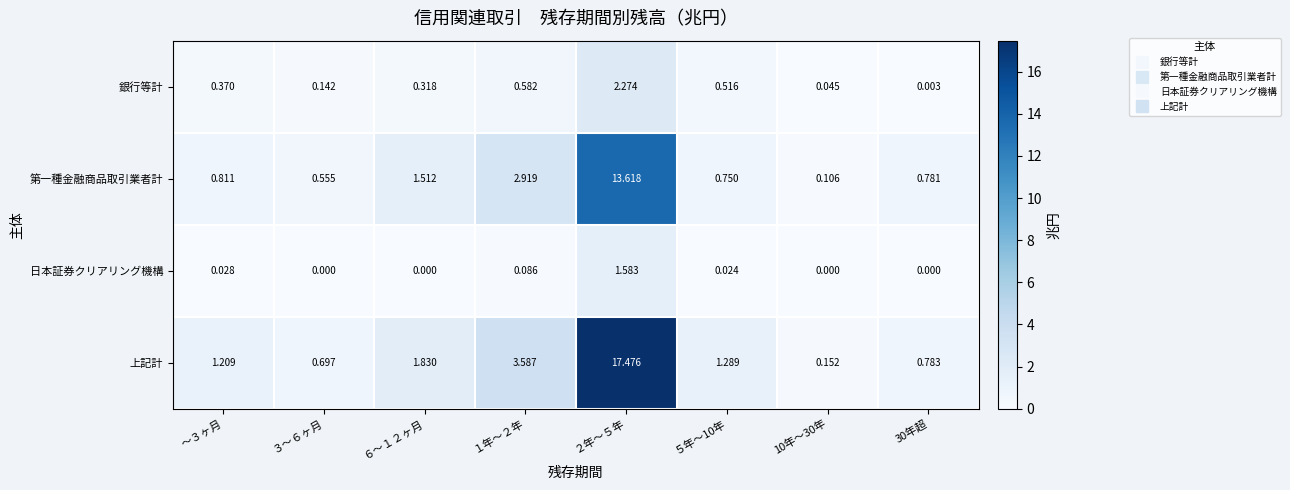

Between ～３ヶ月 and ２年～５年, which series saw the biggest shift?

上記計